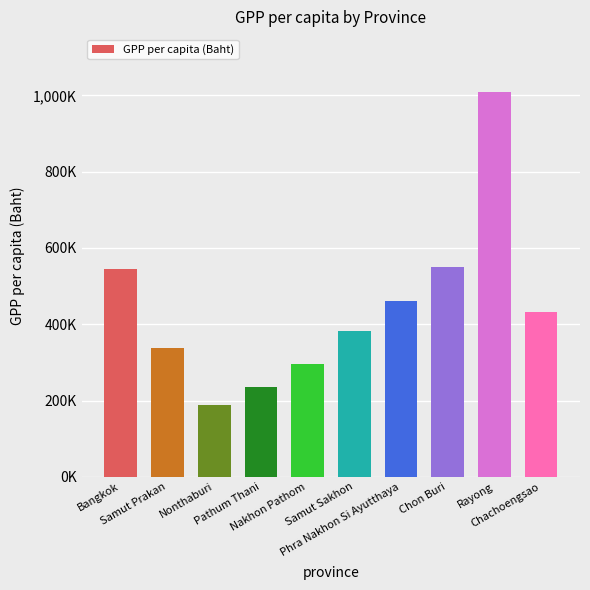

Reading right to left, transcribe all the data shown in this chart.

Chachoengsao=433400	Rayong=1009496	Chon Buri=548877	Phra Nakhon Si Ayutthaya=460223	Samut Sakhon=382679	Nakhon Pathom=294858	Pathum Thani=235596	Nonthaburi=187589	Samut Prakan=337026	Bangkok=543708